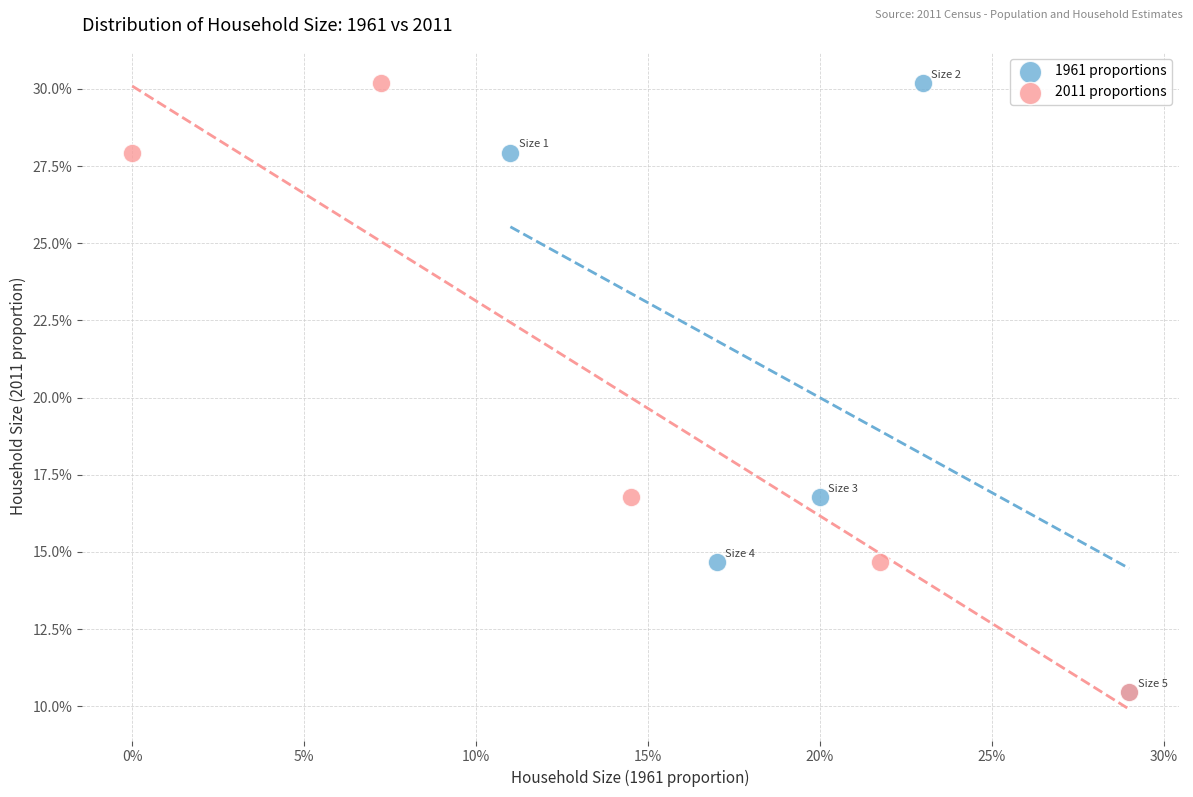

What are all the series names shown in the legend?

1961 proportions, 2011 proportions